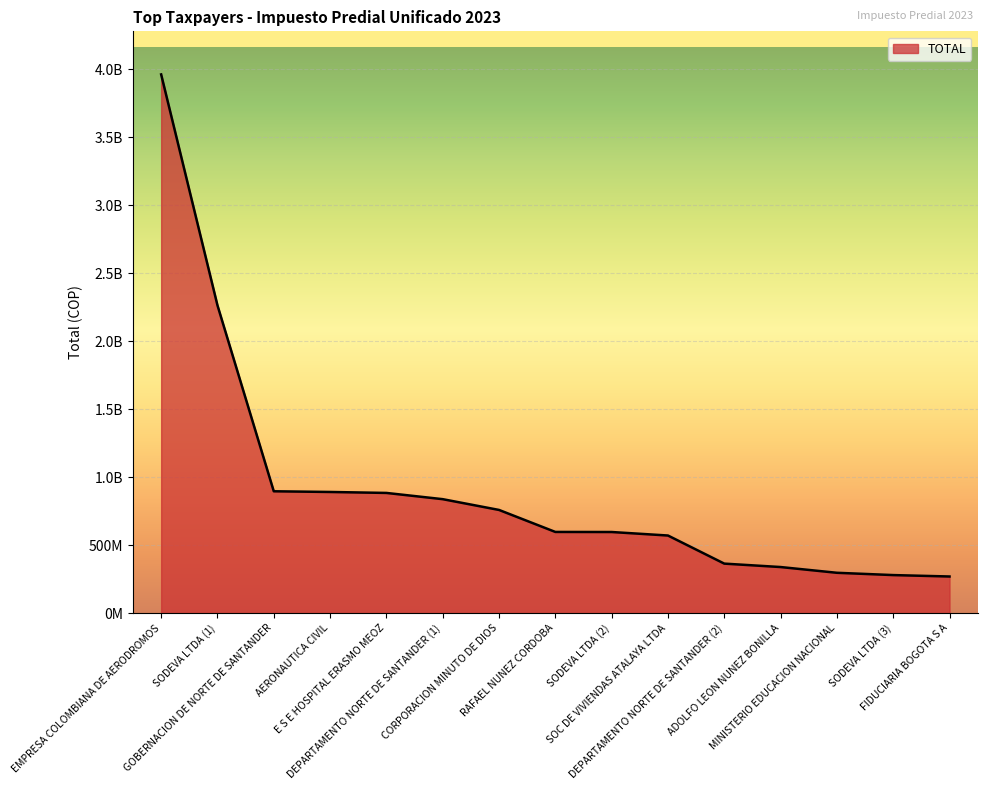

Reading right to left, what are all the values shown in this chart?

269284288	279696786	296584778	338847343	364033790	570742785	596533857	597079508	758924408	838151246	884023519	891101494	896214184	2264362133	3962731802